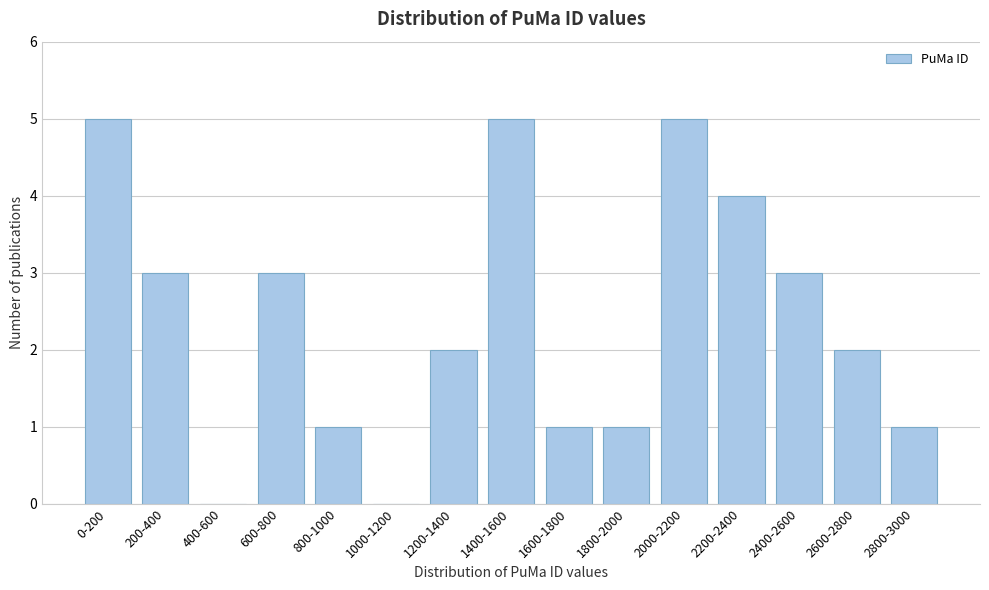

Reading left to right, extract all data points from this chart.

0-200=5	200-400=3	400-600=0	600-800=3	800-1000=1	1000-1200=0	1200-1400=2	1400-1600=5	1600-1800=1	1800-2000=1	2000-2200=5	2200-2400=4	2400-2600=3	2600-2800=2	2800-3000=1